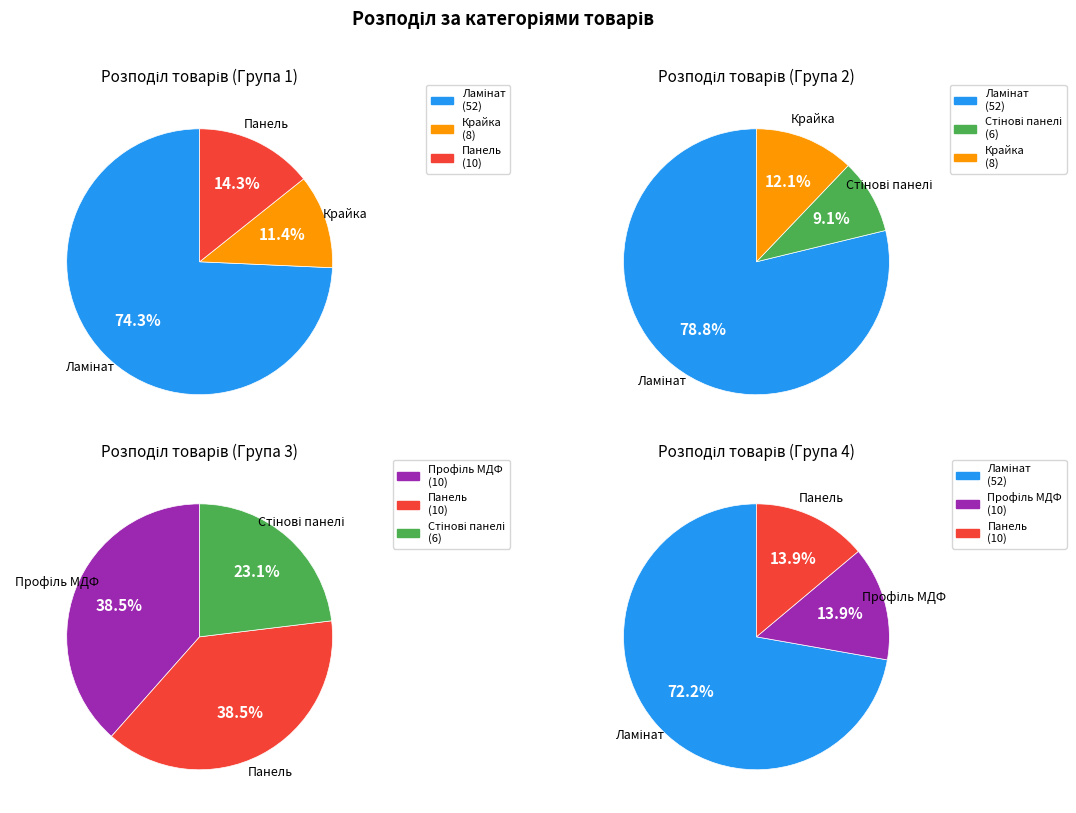

Which slice is the smallest?

Стінові панелі